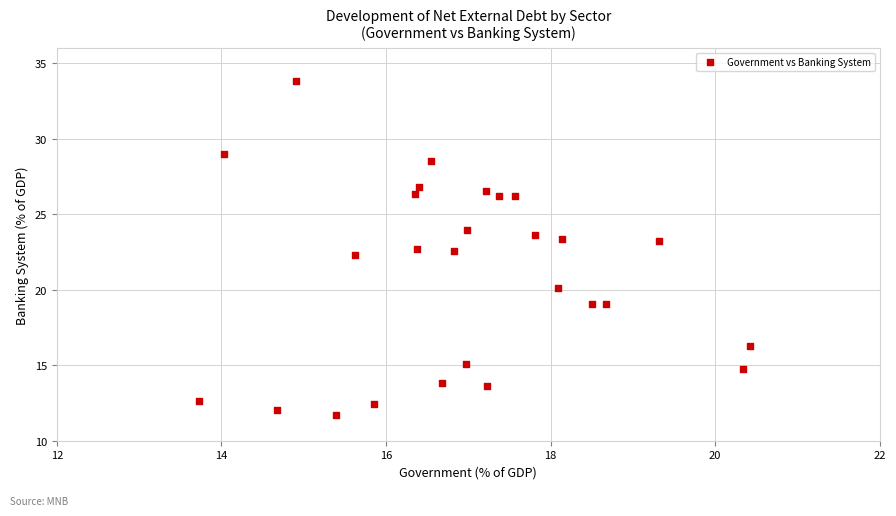

What is the range of Y values (max minus min)?

22.1